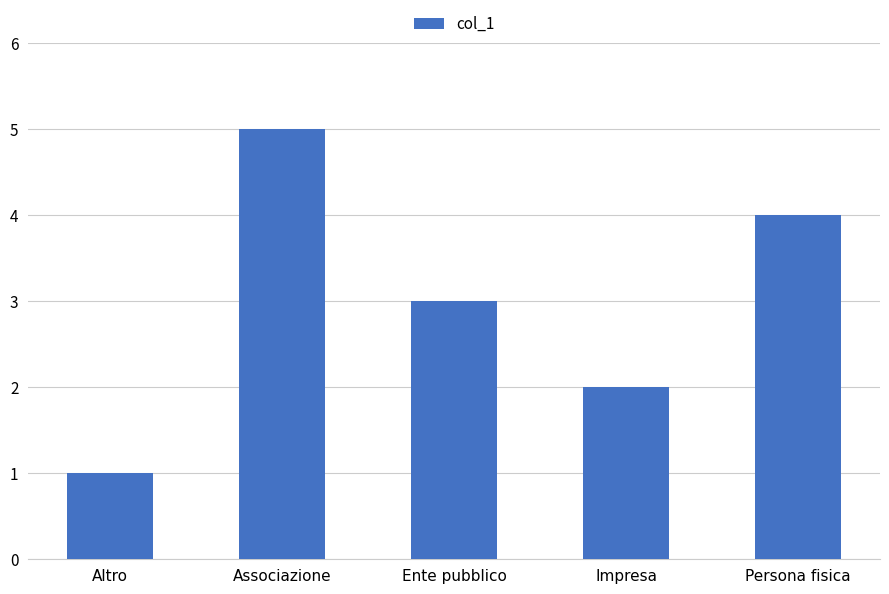

What is the difference between the second highest and second lowest values?

2